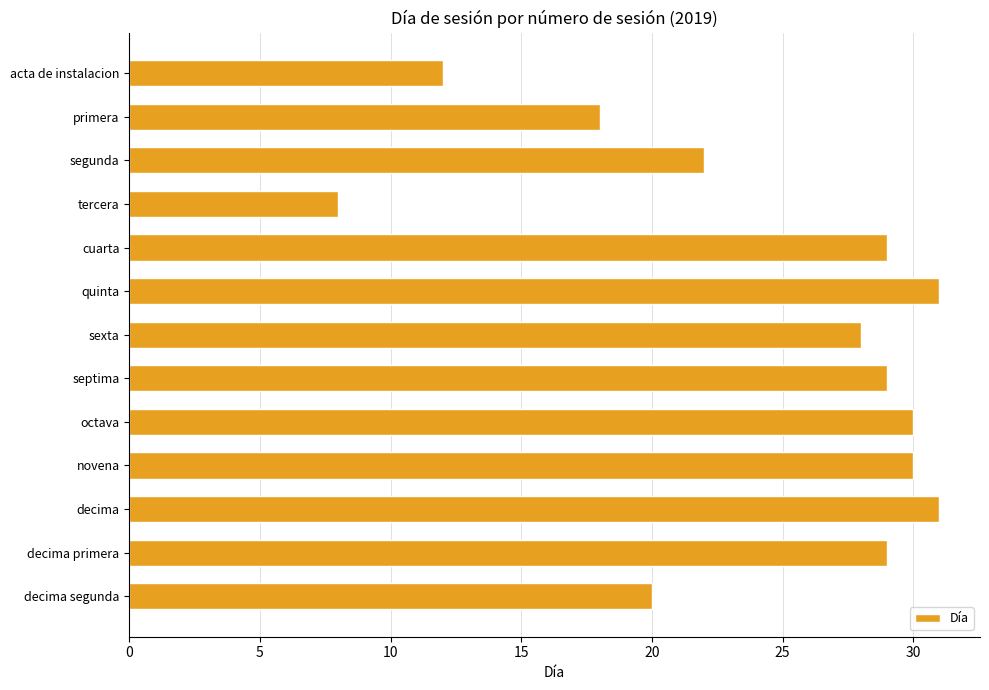

What is the label of the 4th bar from the bottom?

novena